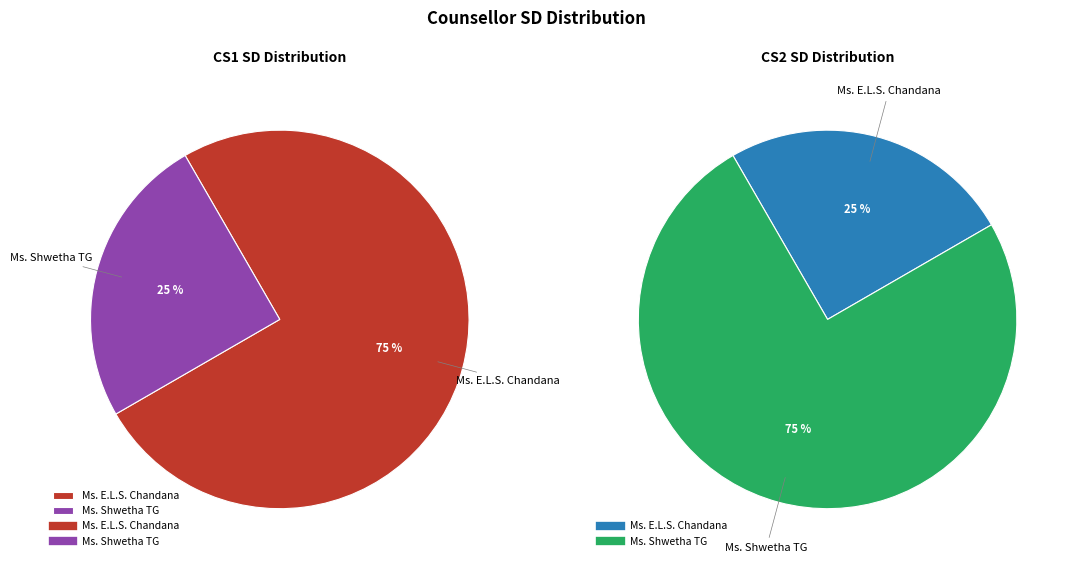

The Ms. Shwetha TG slice represents 36% of the pie. True or false?

False